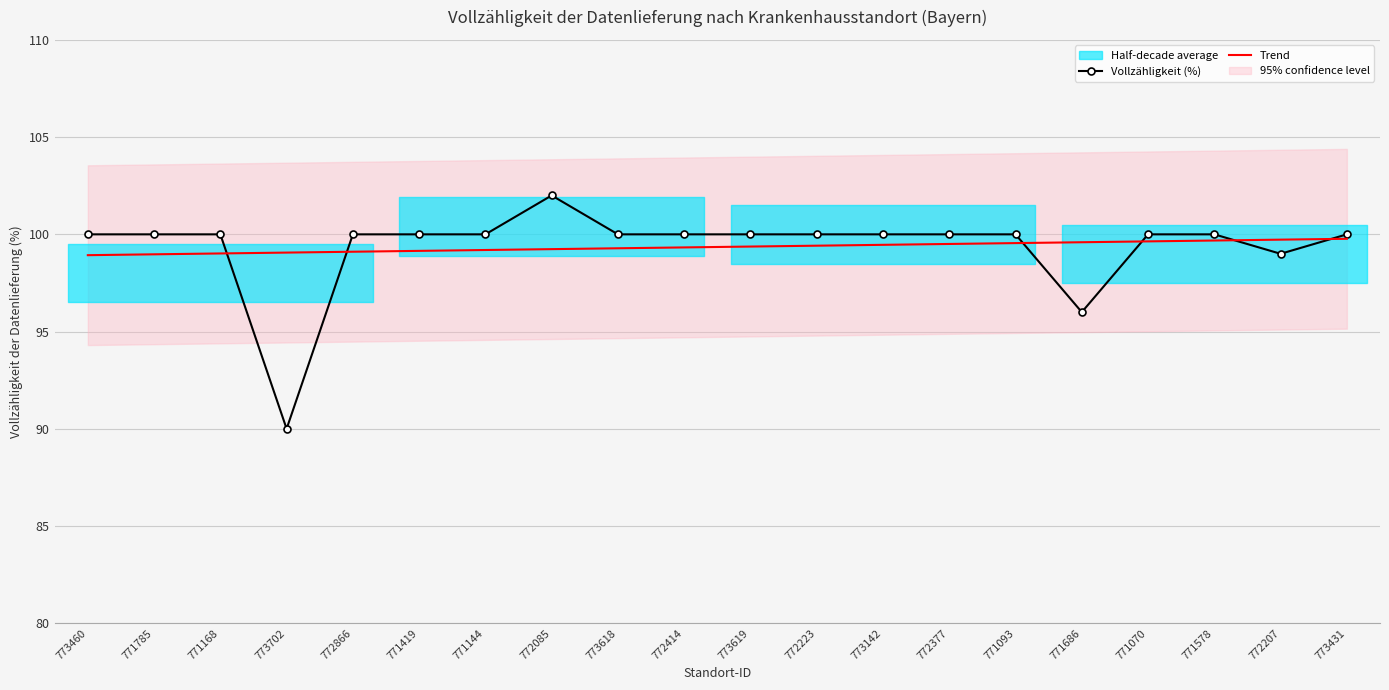

Reading right to left, transcribe all the data shown in this chart.

Vollzähligkeit (%): 773431=100.0	772207=99.0	771578=100.0	771070=100.0	771686=96.0	771093=100.0	772377=100.0	773142=100.0	772223=100.0	773619=100.0	772414=100.0	773618=100.0	772085=102.0	771144=100.0	771419=100.0	772866=100.0	773702=90.0	771168=100.0	771785=100.0	773460=100.0
Trend: 773431=99.8	772207=99.7	771578=99.7	771070=99.6	771686=99.6	771093=99.5	772377=99.5	773142=99.5	772223=99.4	773619=99.4	772414=99.3	773618=99.3	772085=99.2	771144=99.2	771419=99.2	772866=99.1	773702=99.1	771168=99.0	771785=99.0	773460=98.9